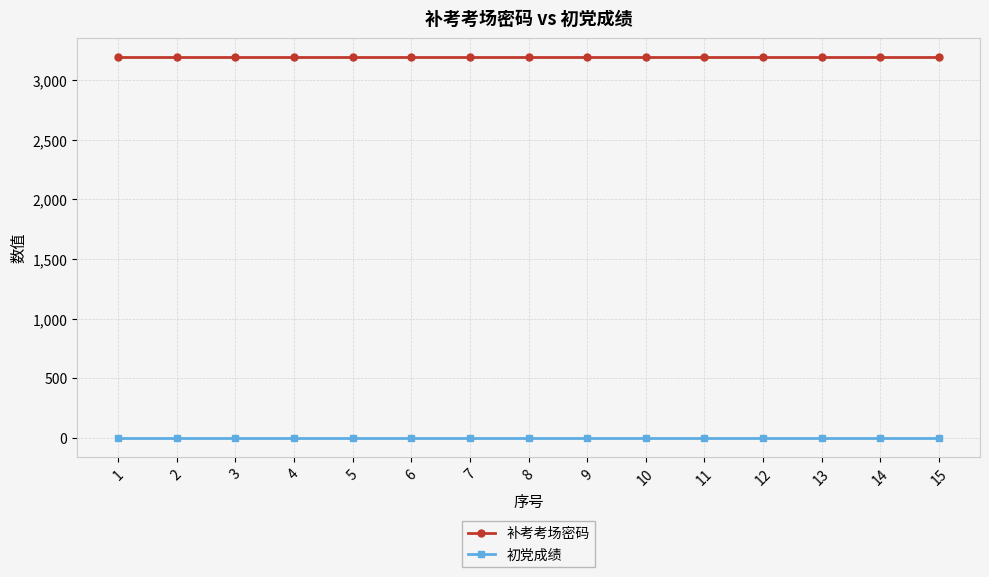

At 3, list the series in order from largest to smallest.

补考考场密码, 初党成绩